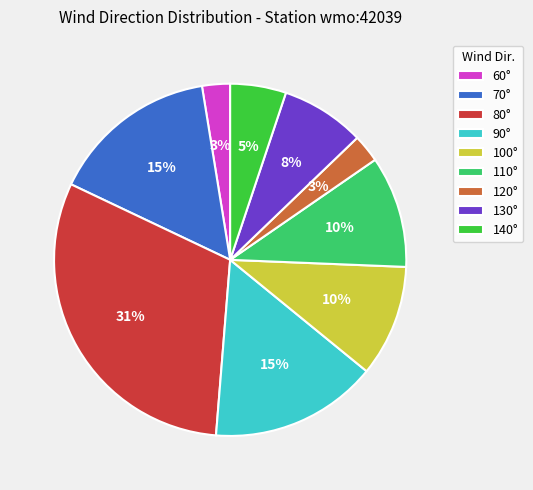

True or false: 130° accounts for 8% of the total.

True